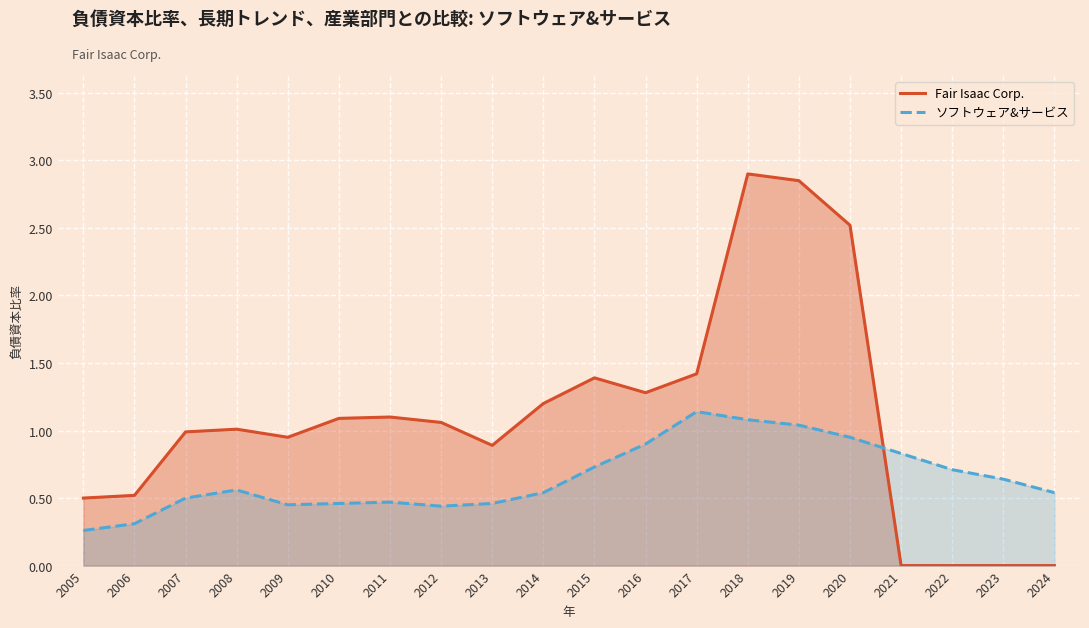

Which category has the highest value across all series?

2018